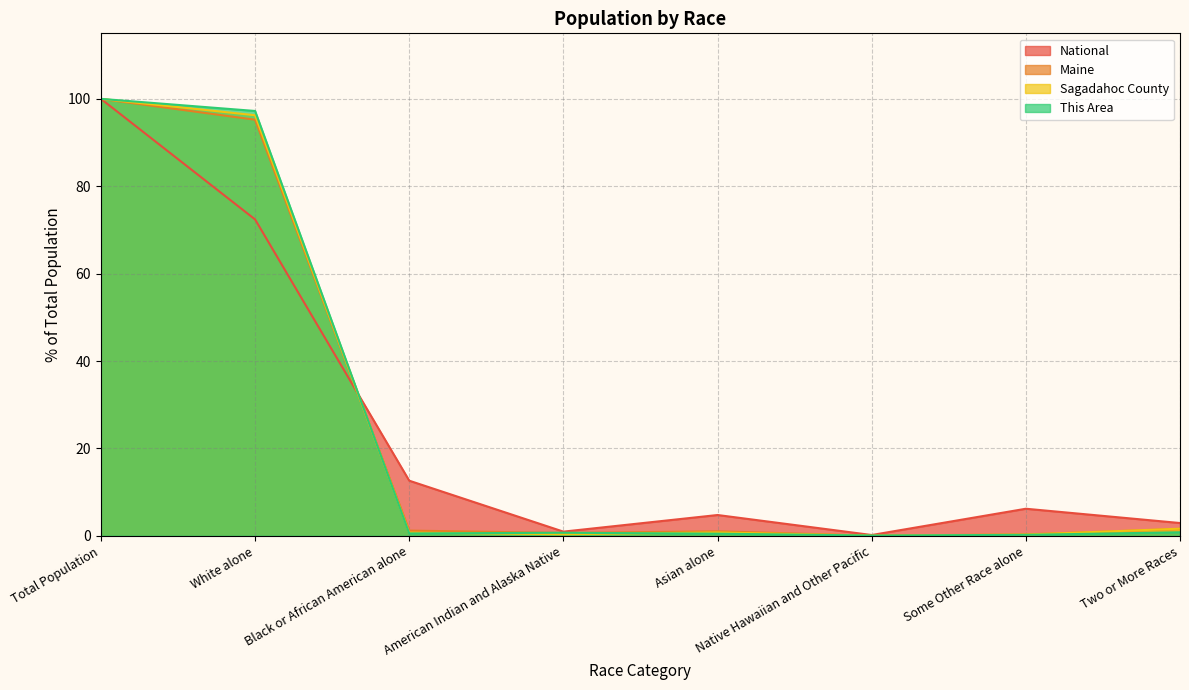

Reading left to right, what are all the values shown in this chart?

This Area: Total Population=100.0	White alone=97.2	Black or African American alone=0.5	American Indian and Alaska Native=0.7	Asian alone=0.5	Native Hawaiian and Other Pacific=0.1	Some Other Race alone=0.2	Two or More Races=0.8
Sagadahoc County: Total Population=100.0	White alone=96.2	Black or African American alone=0.7	American Indian and Alaska Native=0.4	Asian alone=0.8	Native Hawaiian and Other Pacific=0.0	Some Other Race alone=0.3	Two or More Races=1.6
Maine: Total Population=100.0	White alone=95.2	Black or African American alone=1.2	American Indian and Alaska Native=0.6	Asian alone=1.0	Native Hawaiian and Other Pacific=0.0	Some Other Race alone=0.3	Two or More Races=1.6
National: Total Population=100.0	White alone=72.4	Black or African American alone=12.6	American Indian and Alaska Native=0.9	Asian alone=4.8	Native Hawaiian and Other Pacific=0.2	Some Other Race alone=6.2	Two or More Races=2.9